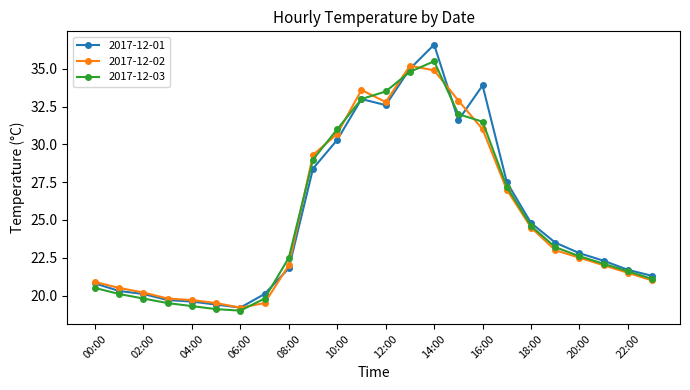

What is the highest value of the 2017-12-02 series?

35.2